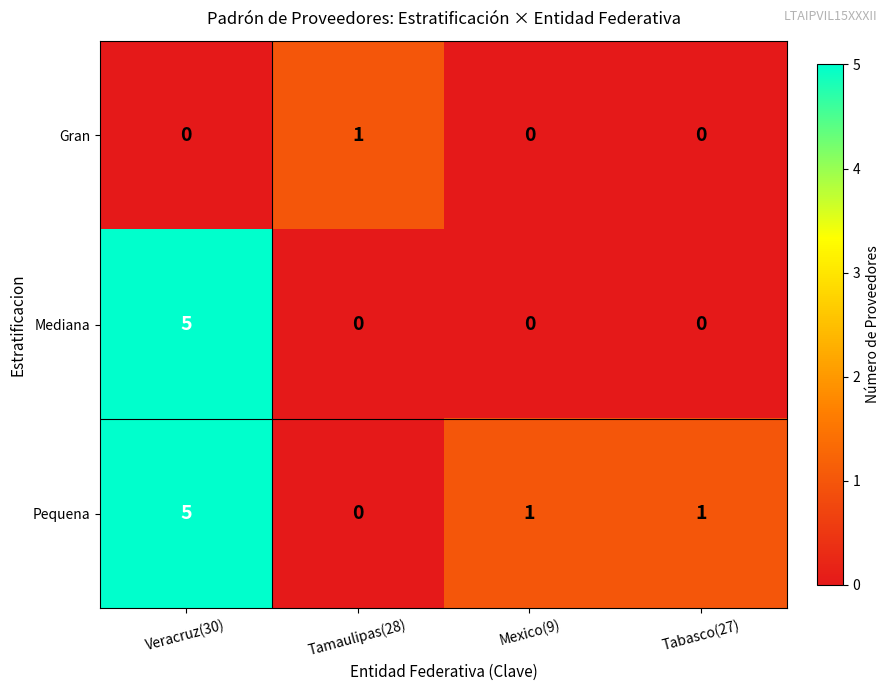

What is the total value across all series at Tamaulipas(28)?

1